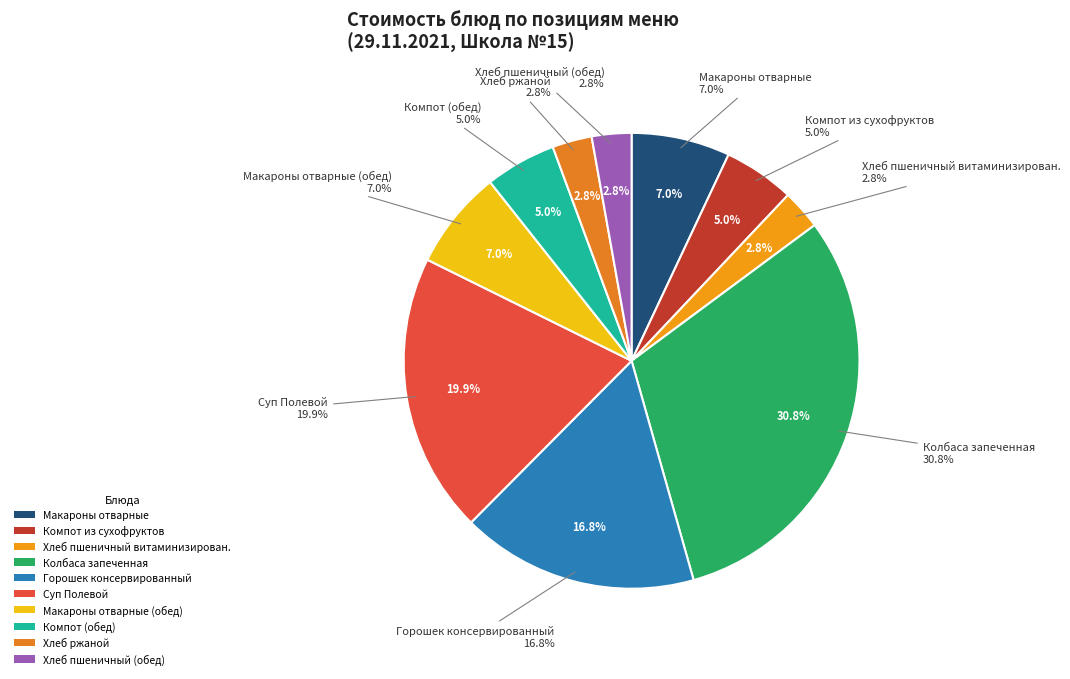

How many slices are in this pie chart?

10